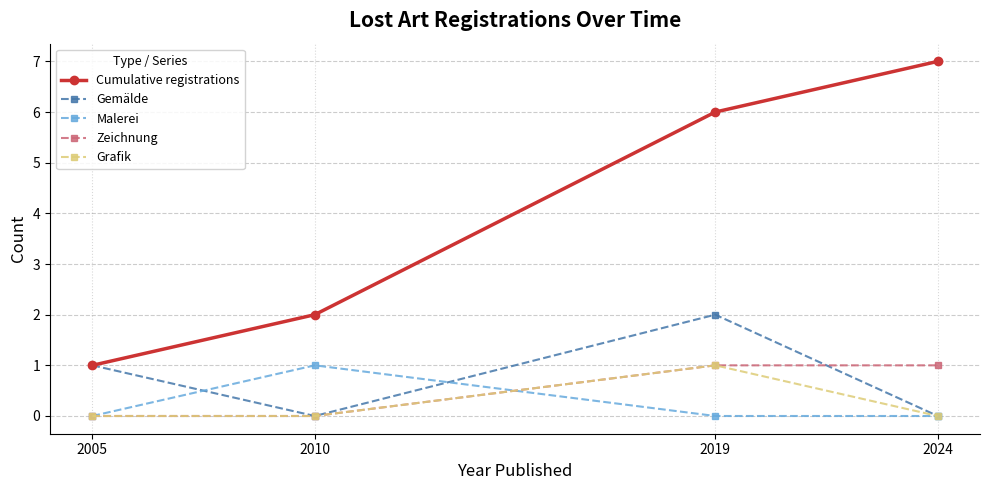

How many Malerei values are between 0 and 1?

4